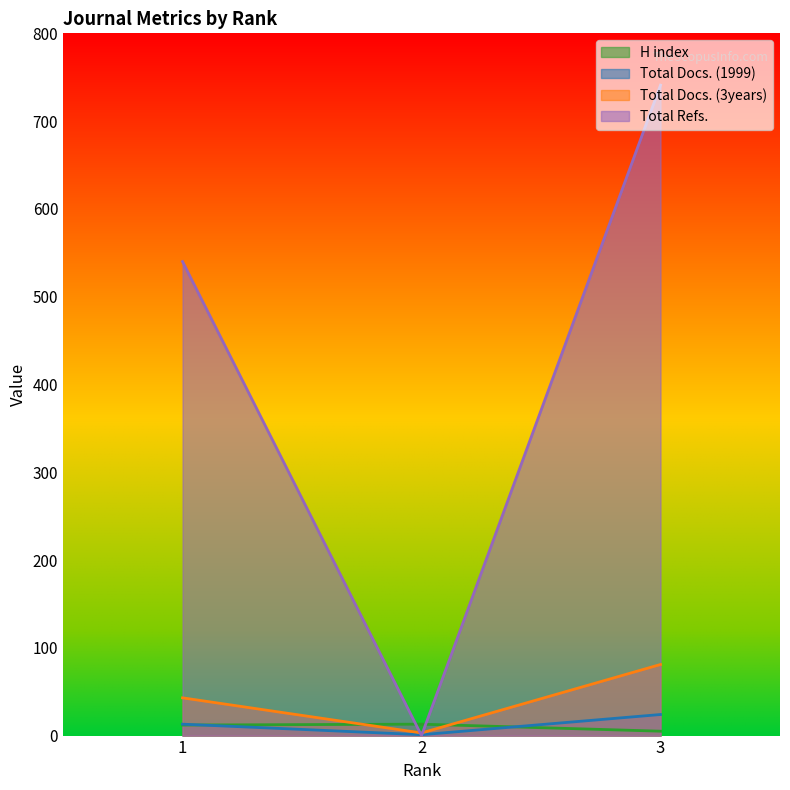

What is the spread (max minus min) of values at 3?

736